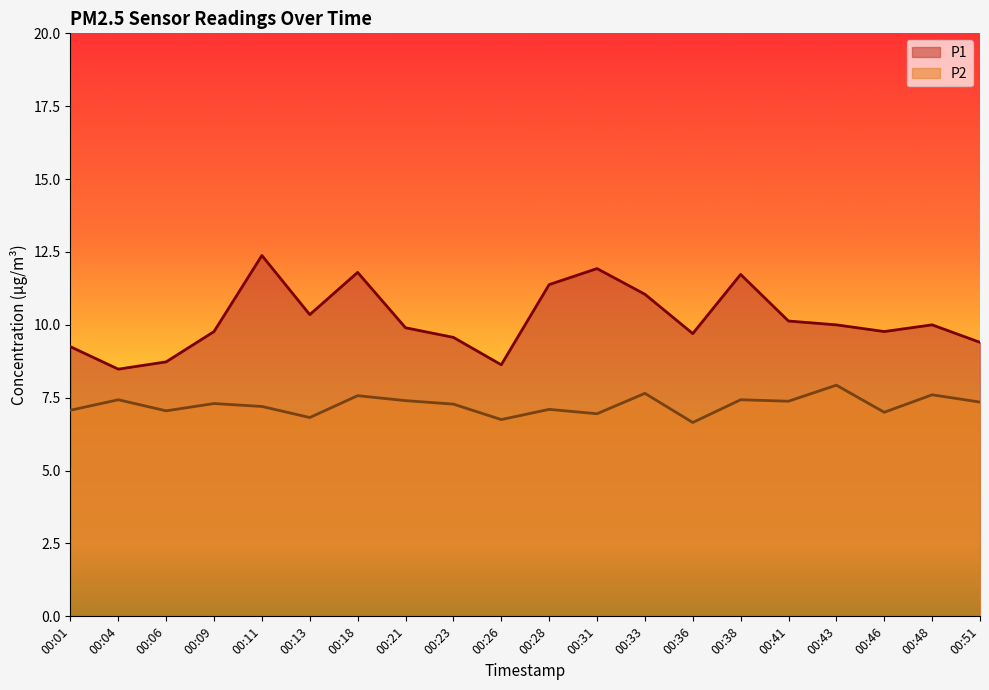

How many lines are shown in the chart?

2